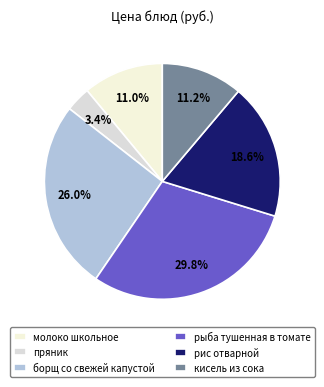

Combined, do рис отварной and пряник account for over 50%?

No